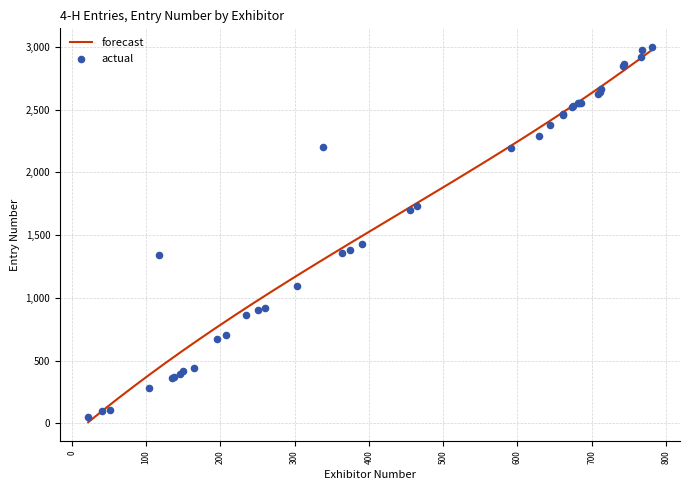

Between 743 and 207, which is larger?

743